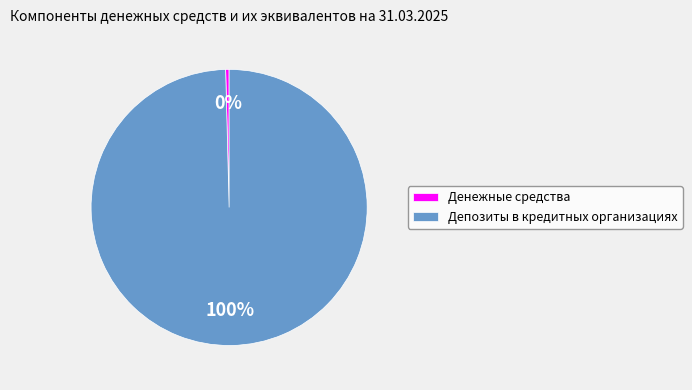

To the nearest percent, what is the average slice percentage?

50%